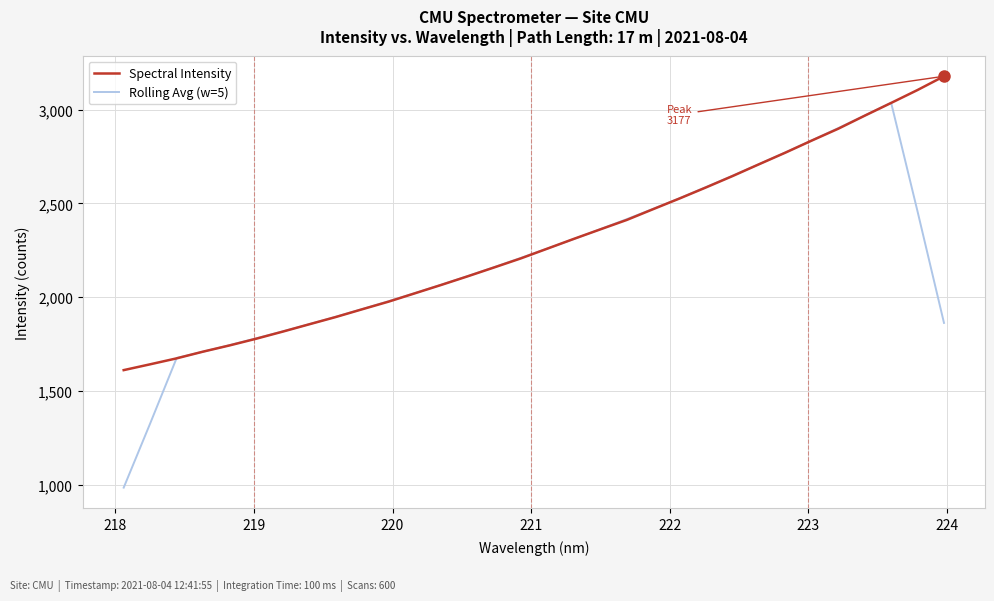

What is the greatest value displayed?

3177.3